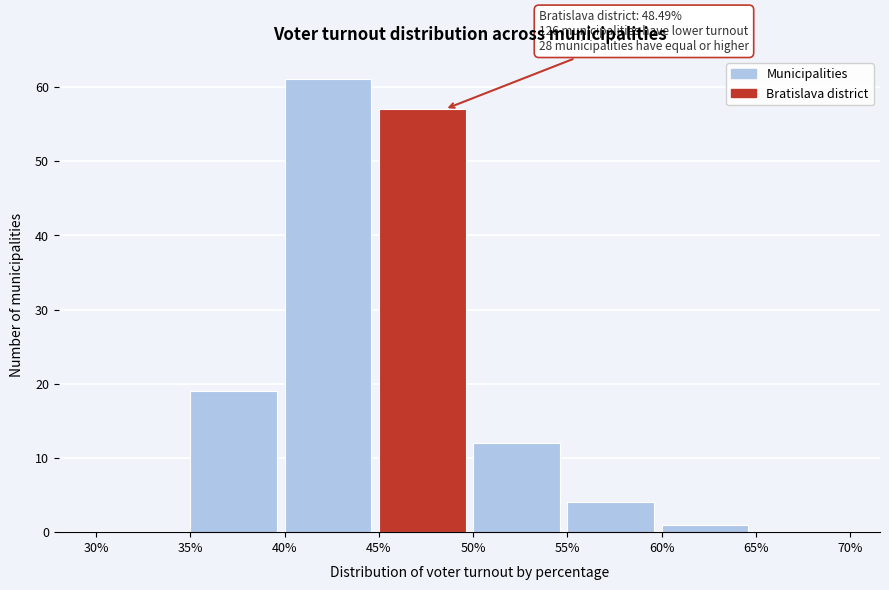

Which range on the x-axis has the tallest bar?

40% to 45%